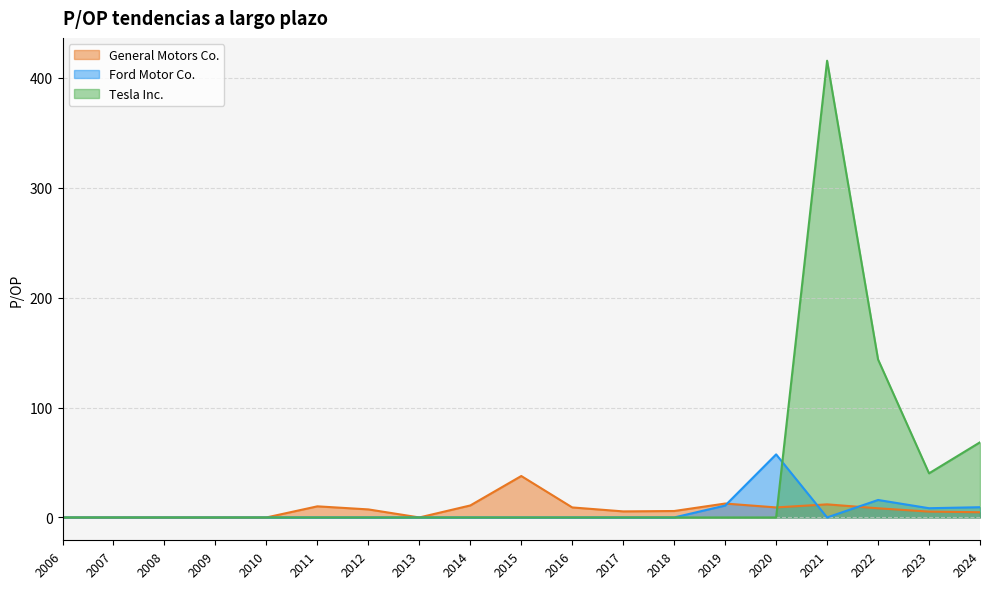

How many times do Tesla Inc. and General Motors Co. cross each other?

1